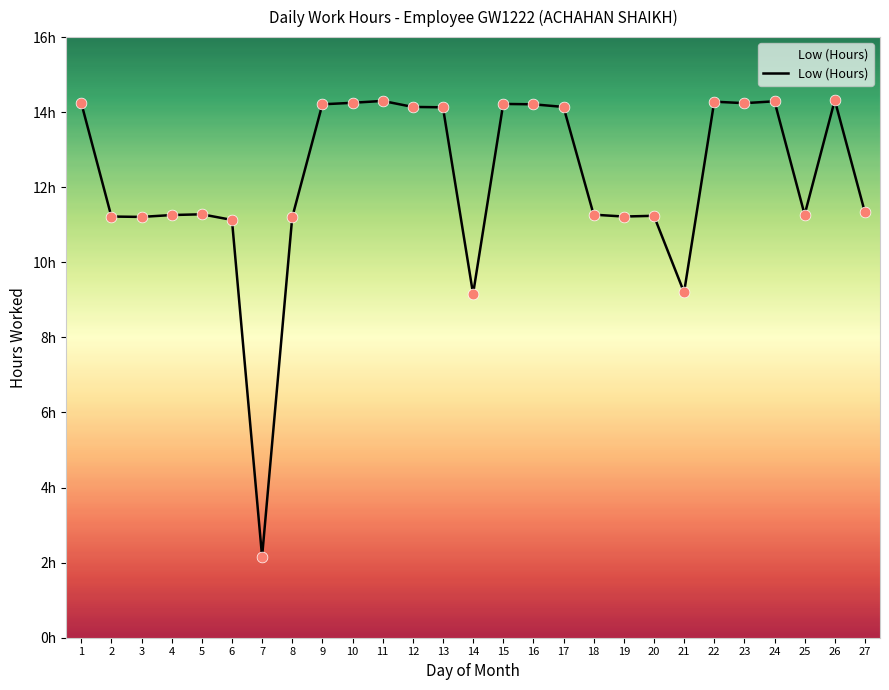

Which has a higher value, 16 or 18?

16